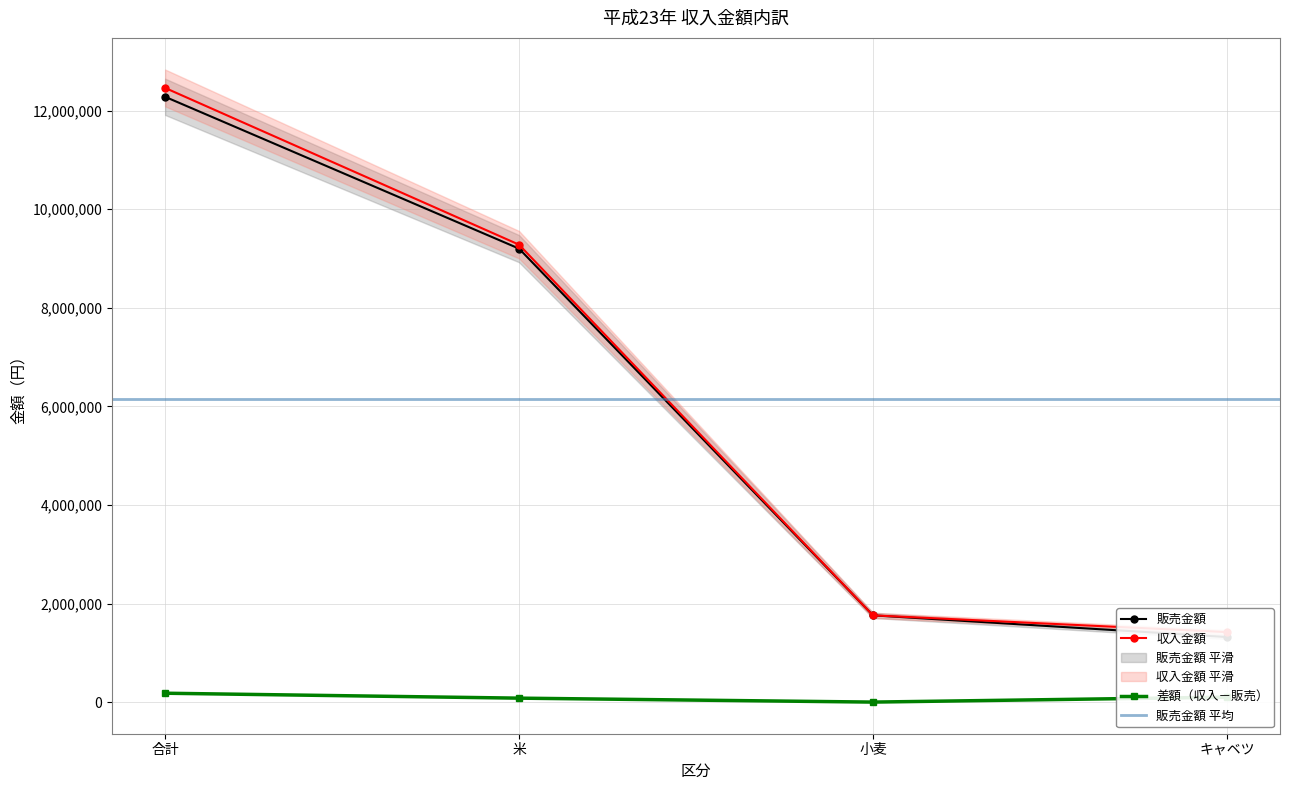

What is the label of the 4th point from the right?

合計